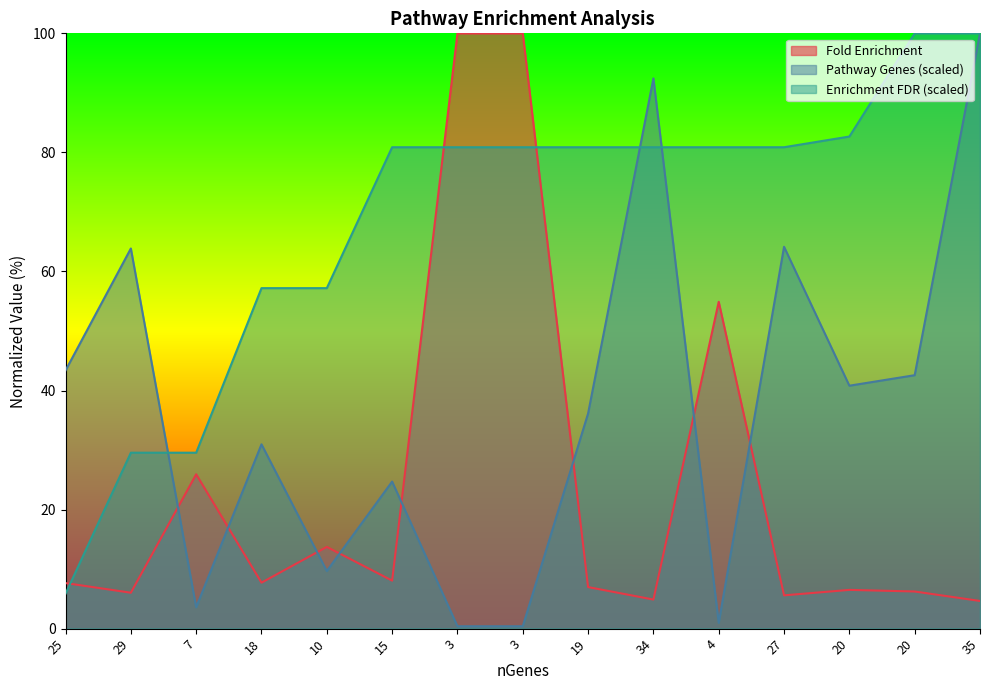

What is the difference between the second highest and minimum values in the Pathway Genes (scaled) series?

92.0